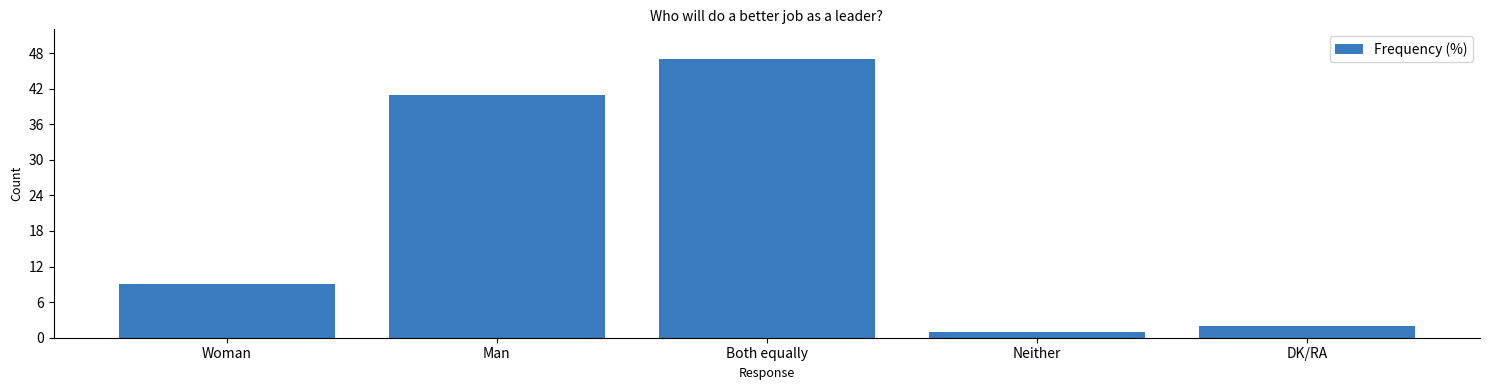

What position from the right is Neither?

2